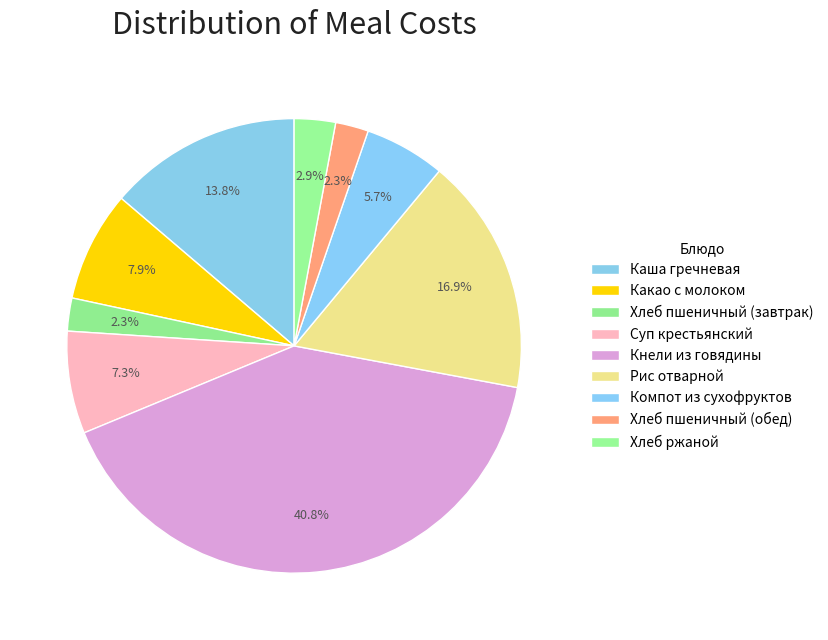

True or false: Суп крестьянский accounts for 1% of the total.

False